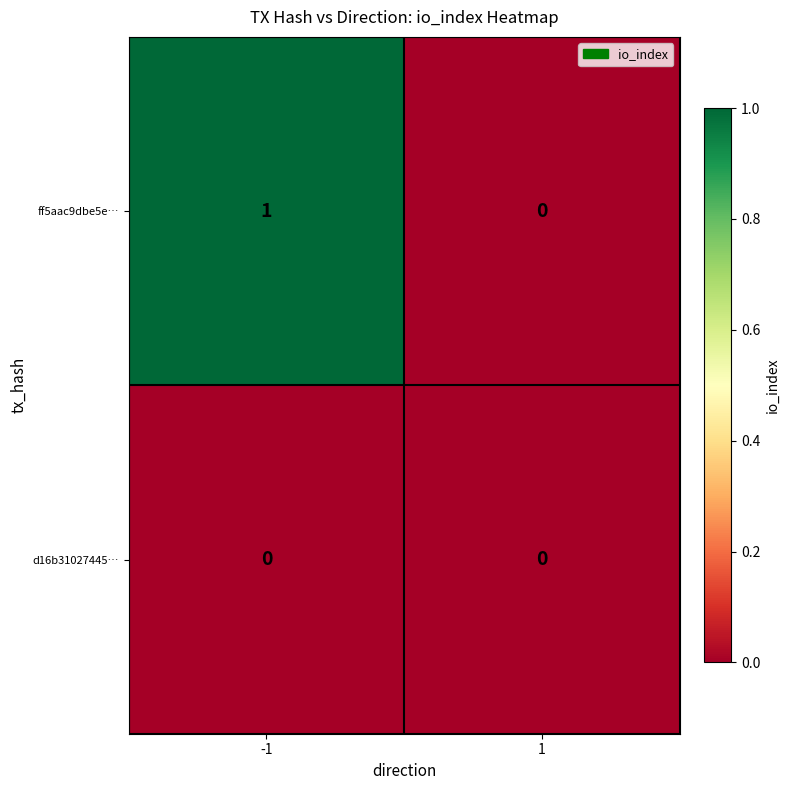

How many series are shown in this chart?

2